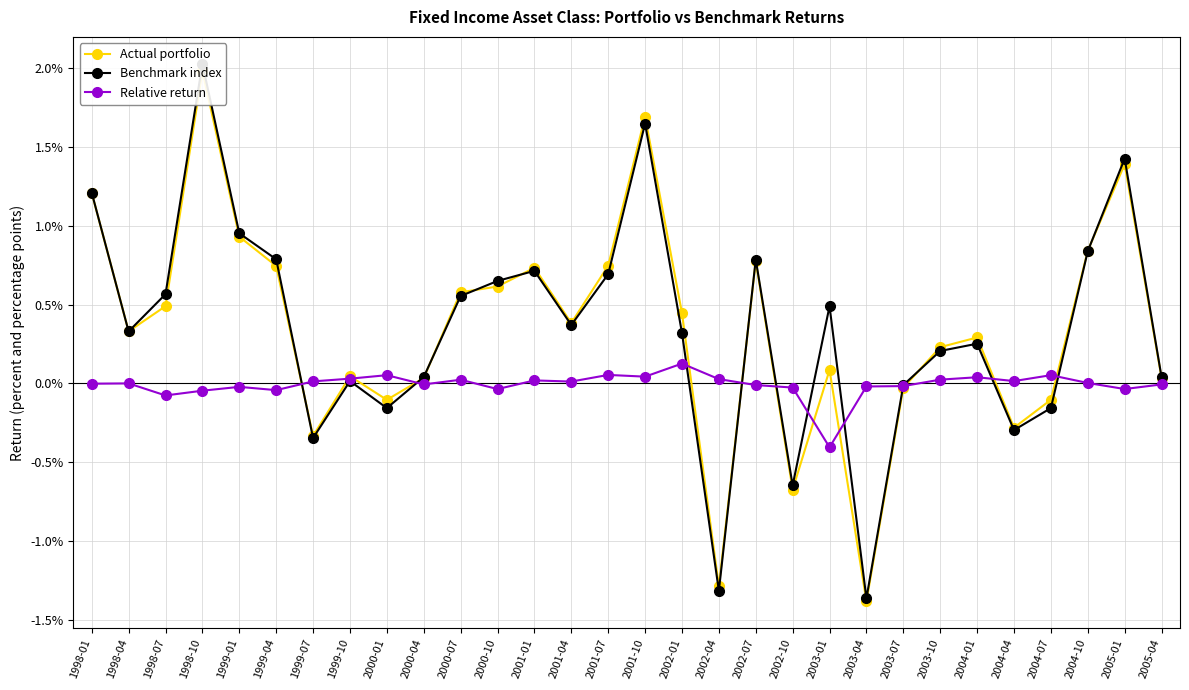

At which label does Benchmark index reach its minimum?

2003-04